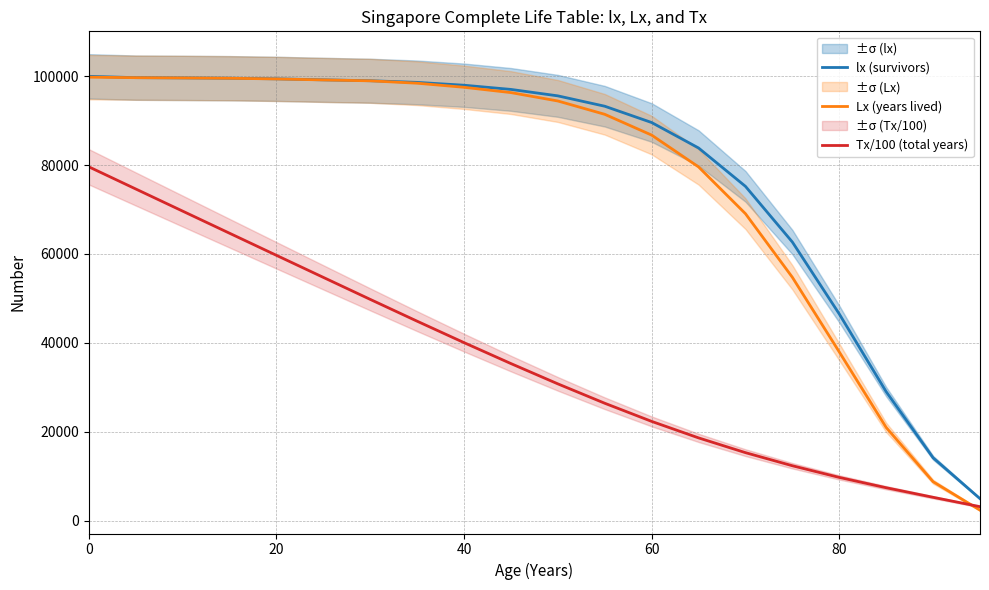

True or false: lx (survivors) has a value of 130953.4 at 0.

False